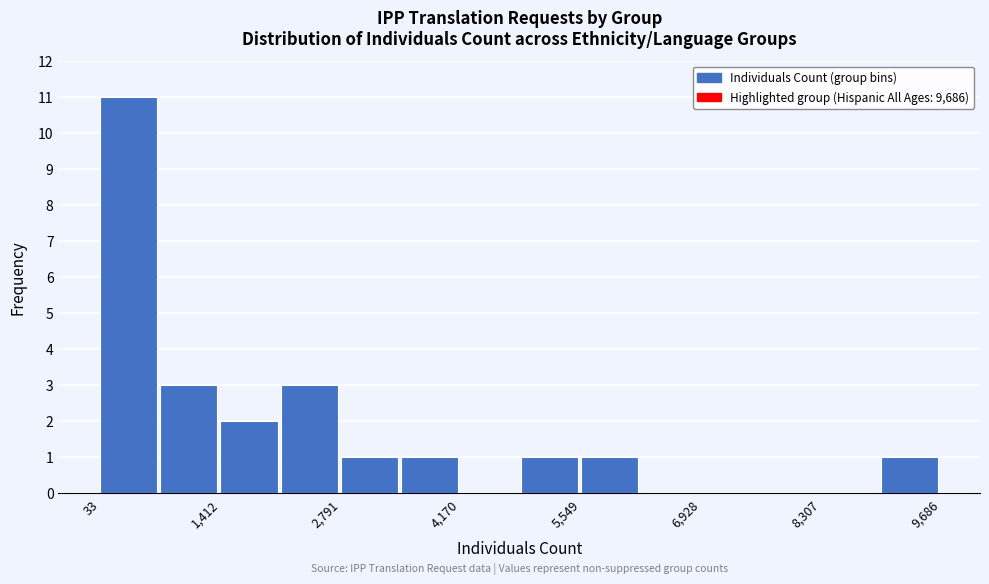

Read against the x-axis, roughly where is the centre of the tallest bar?

400